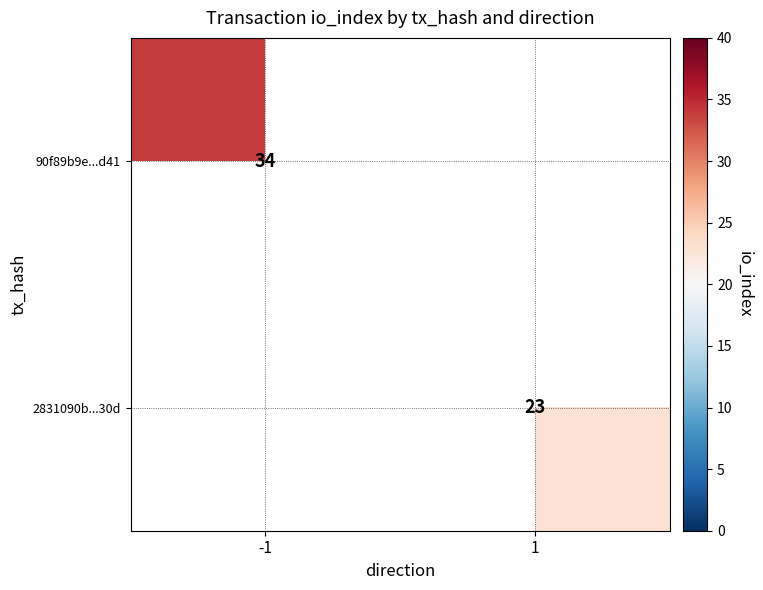

List the labels in order of 90f89b9e...d41 value, largest first.

-1, 1